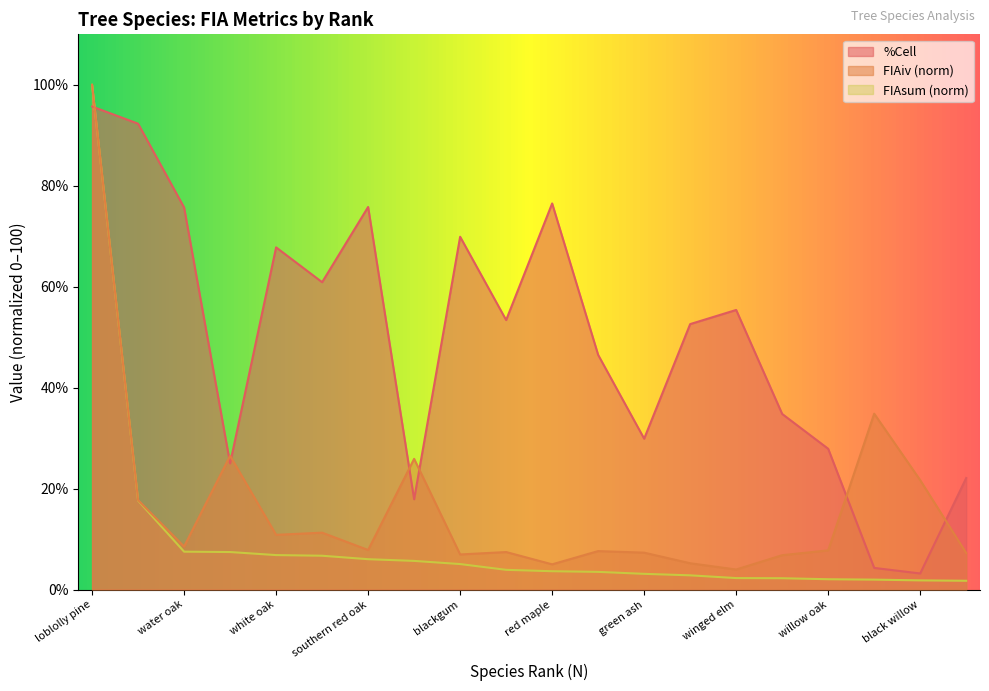

Does the chart display data point markers on the line(s)?

No